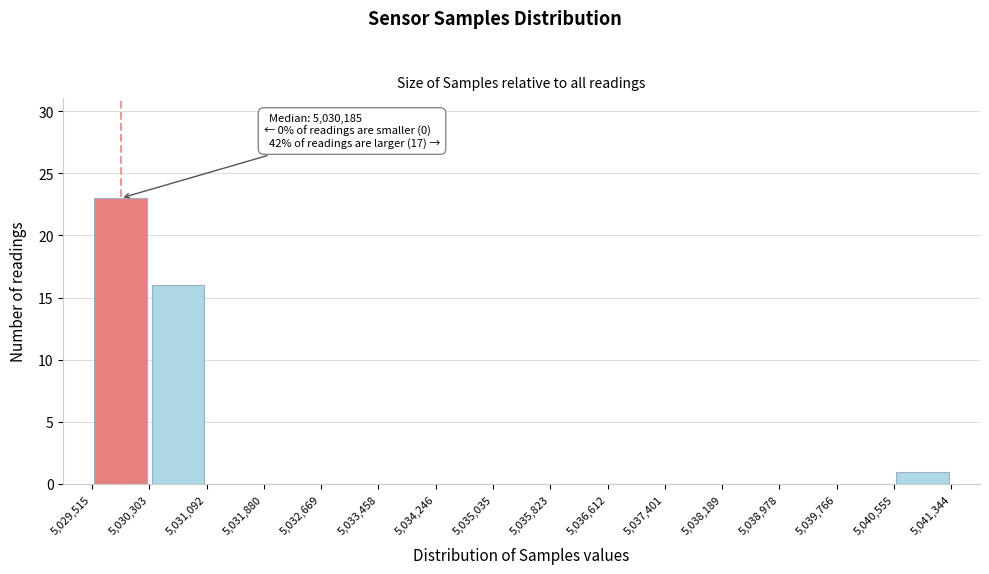

Over which range of the x-axis is the bar tallest?

5,029,515 to 5,030,303